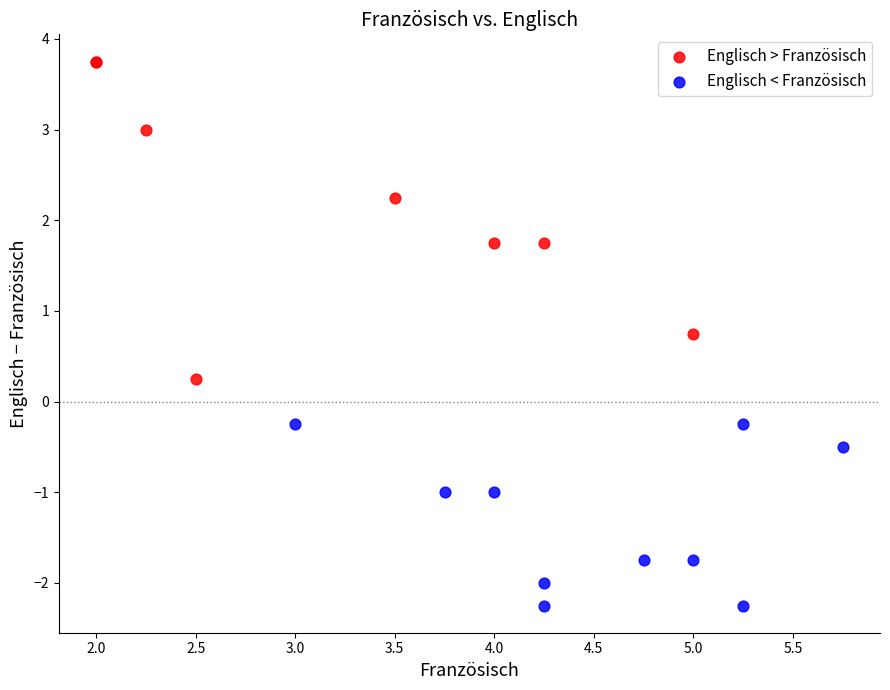

Which series reaches the maximum Y coordinate?

Englisch > Französisch